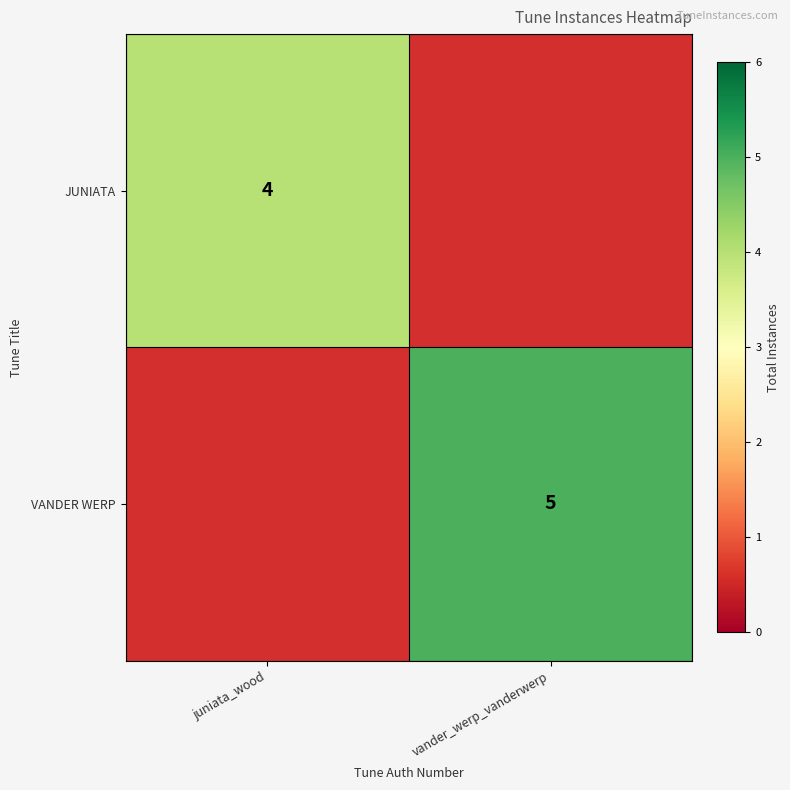

The value of JUNIATA at juniata_wood is 4. True or false?

True